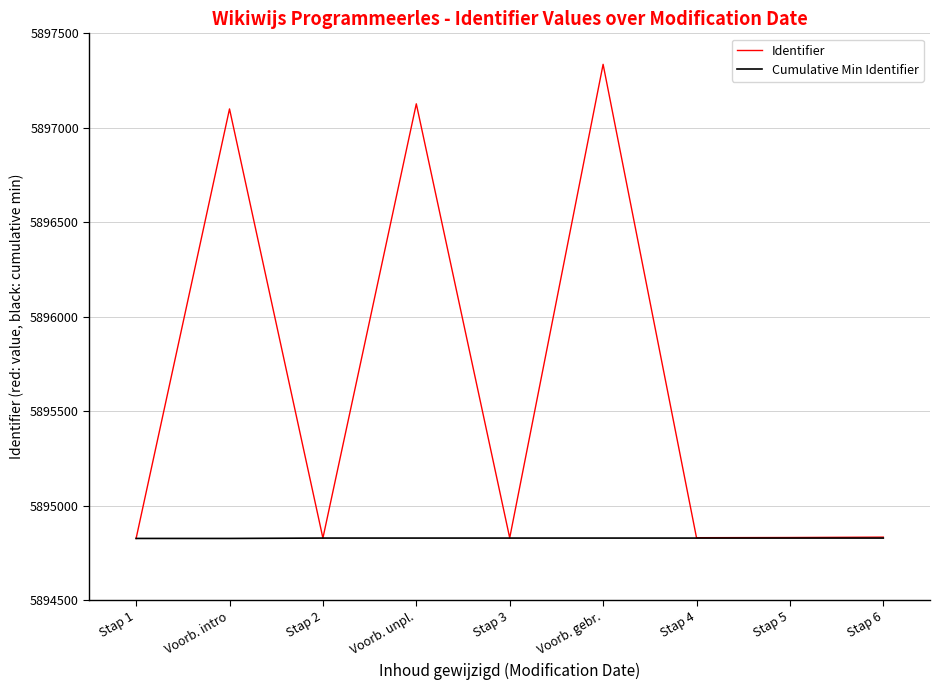

Read the Identifier value at Voorb. intro, to the nearest 100.

5897100